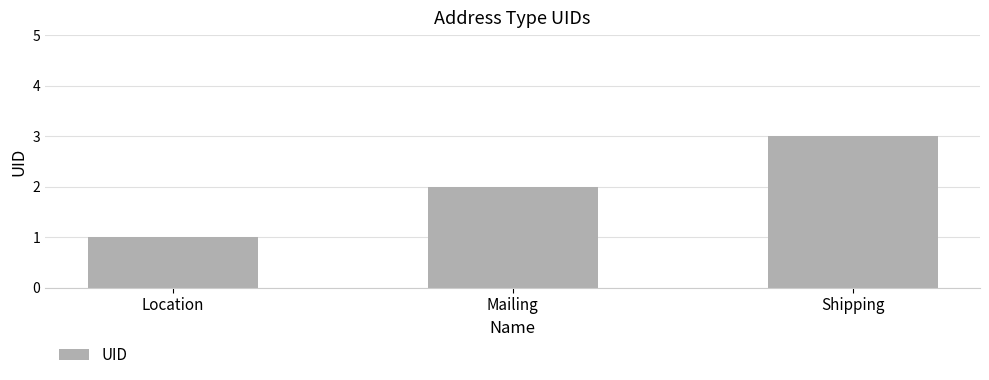

What is the difference between the maximum and minimum values?

2